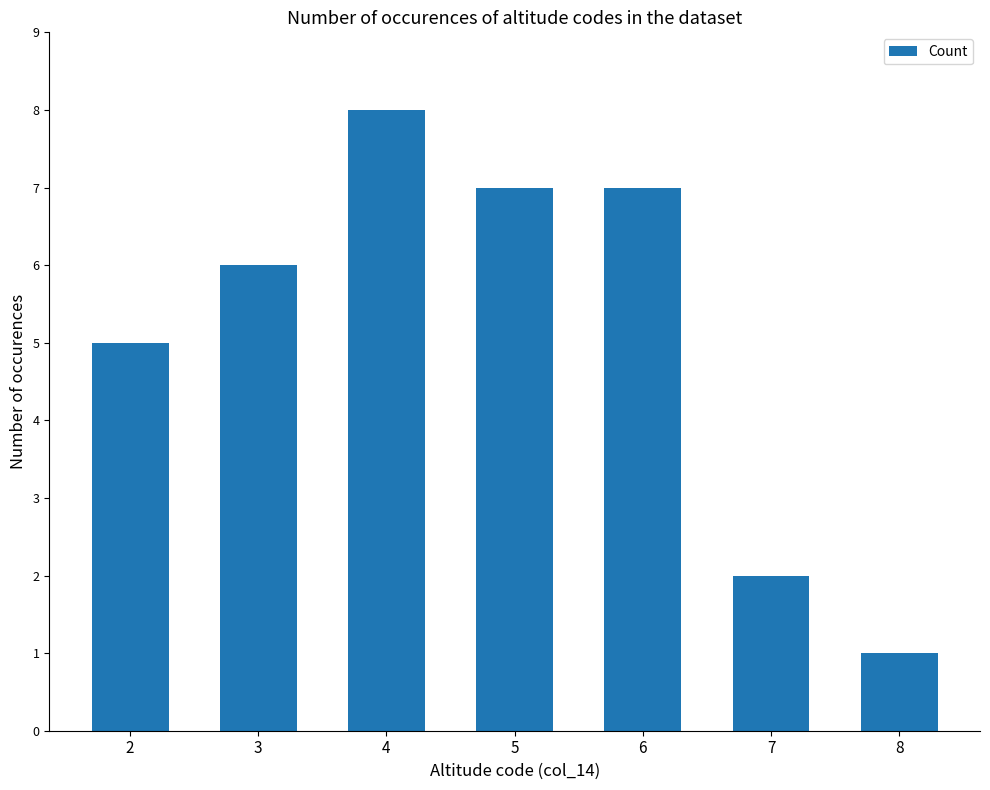

What is the change in value from 2 to 6?

+2